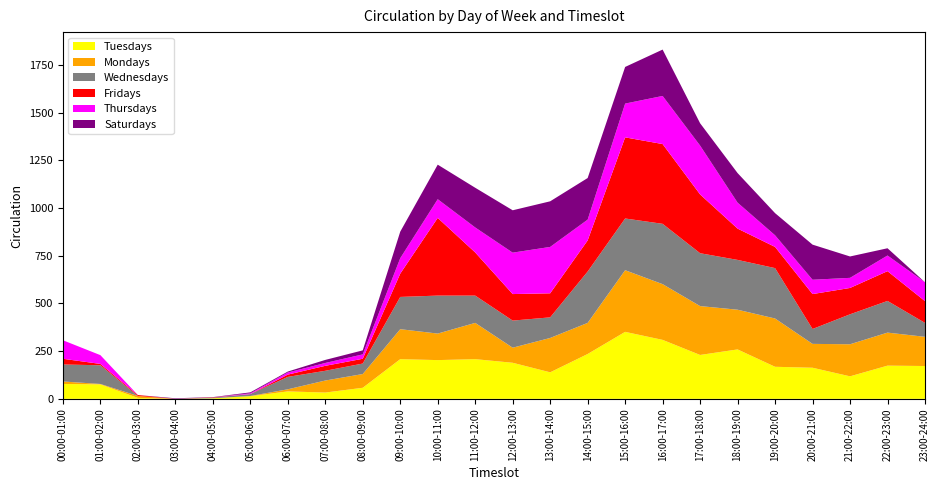

Reading right to left, extract all data points from this chart.

Tuesdays: 172	174	118	163	168	259	230	309	351	235	139	189	208	203	208	58	33	39	14	3	0	5	76	78
Mondays: 153	173	168	125	253	208	256	292	323	163	180	79	190	139	157	72	63	11	1	0	0	10	2	13
Wednesdays: 73	166	157	78	264	261	277	316	271	269	108	142	143	199	169	55	51	65	10	3	0	0	98	89
Fridays: 114	156	138	183	111	164	308	418	425	163	126	139	226	407	122	25	26	12	0	2	0	5	7	30
Thursdays: 99	82	53	75	61	136	256	252	177	109	243	217	131	98	81	23	15	11	4	0	0	0	46	97
Saturdays: 0	38	112	184	116	155	117	243	192	218	239	222	208	181	139	21	16	5	5	1	3	0	0	0